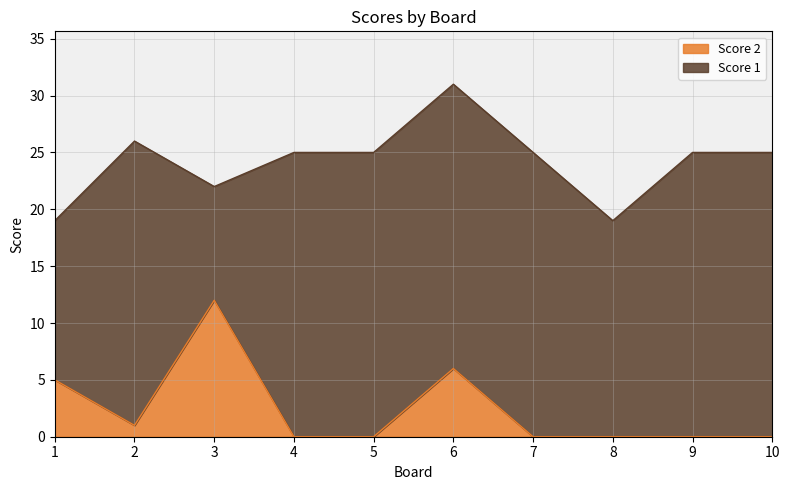

True or false: there are more than 1 points higher than both neighbors.

True